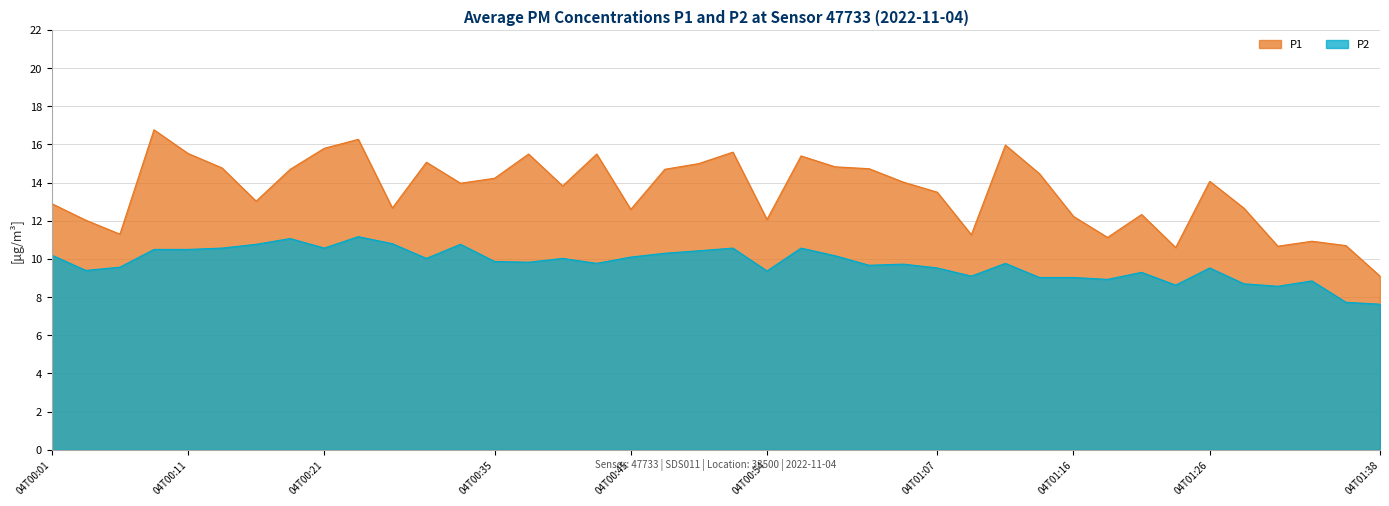

What is the lowest value of the P2 series?

7.6